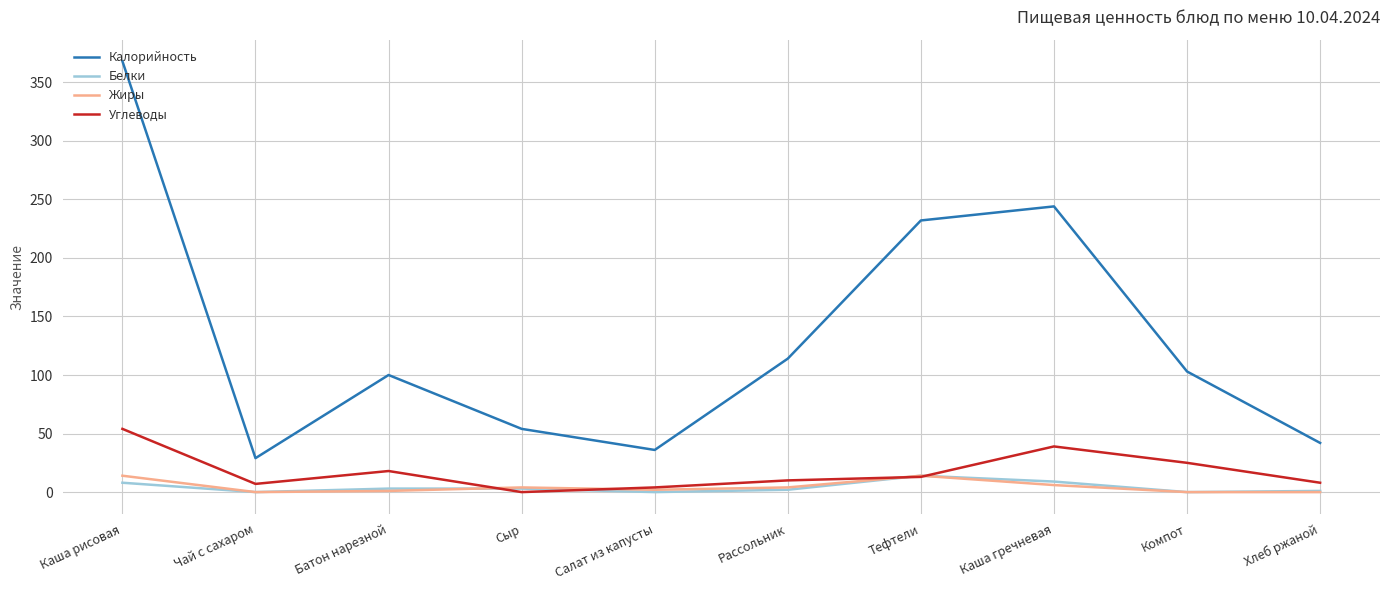

What position from the left is Батон нарезной?

3